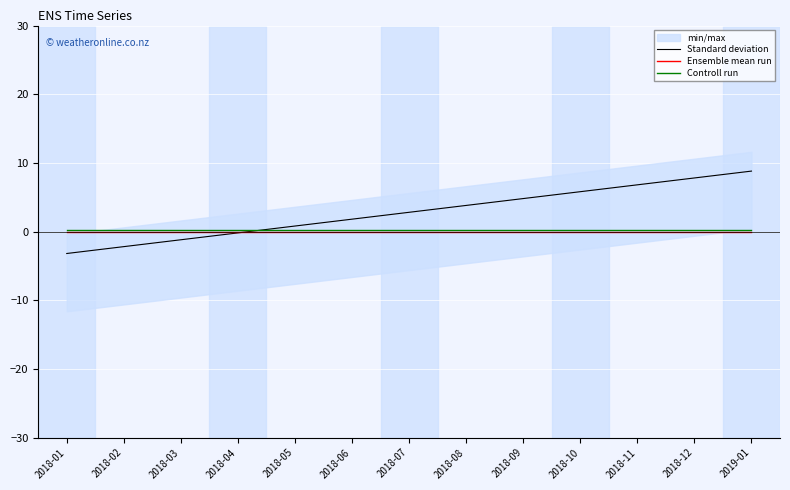

What is the maximum value for Standard deviation?

8.8